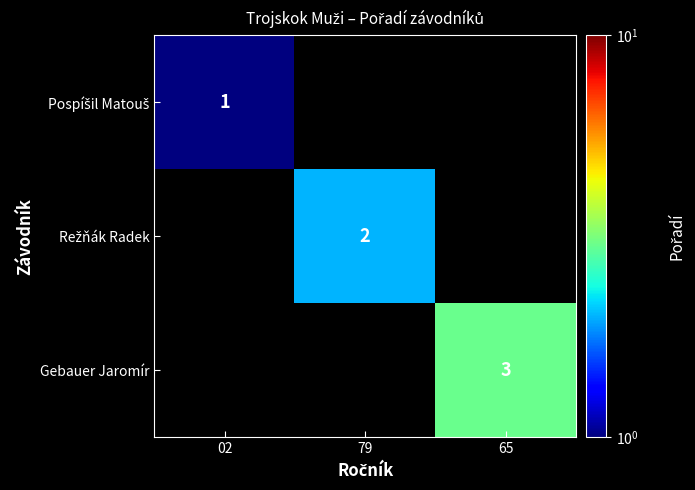

Is it true that Gebauer Jaromír equals 1 at 65?

False